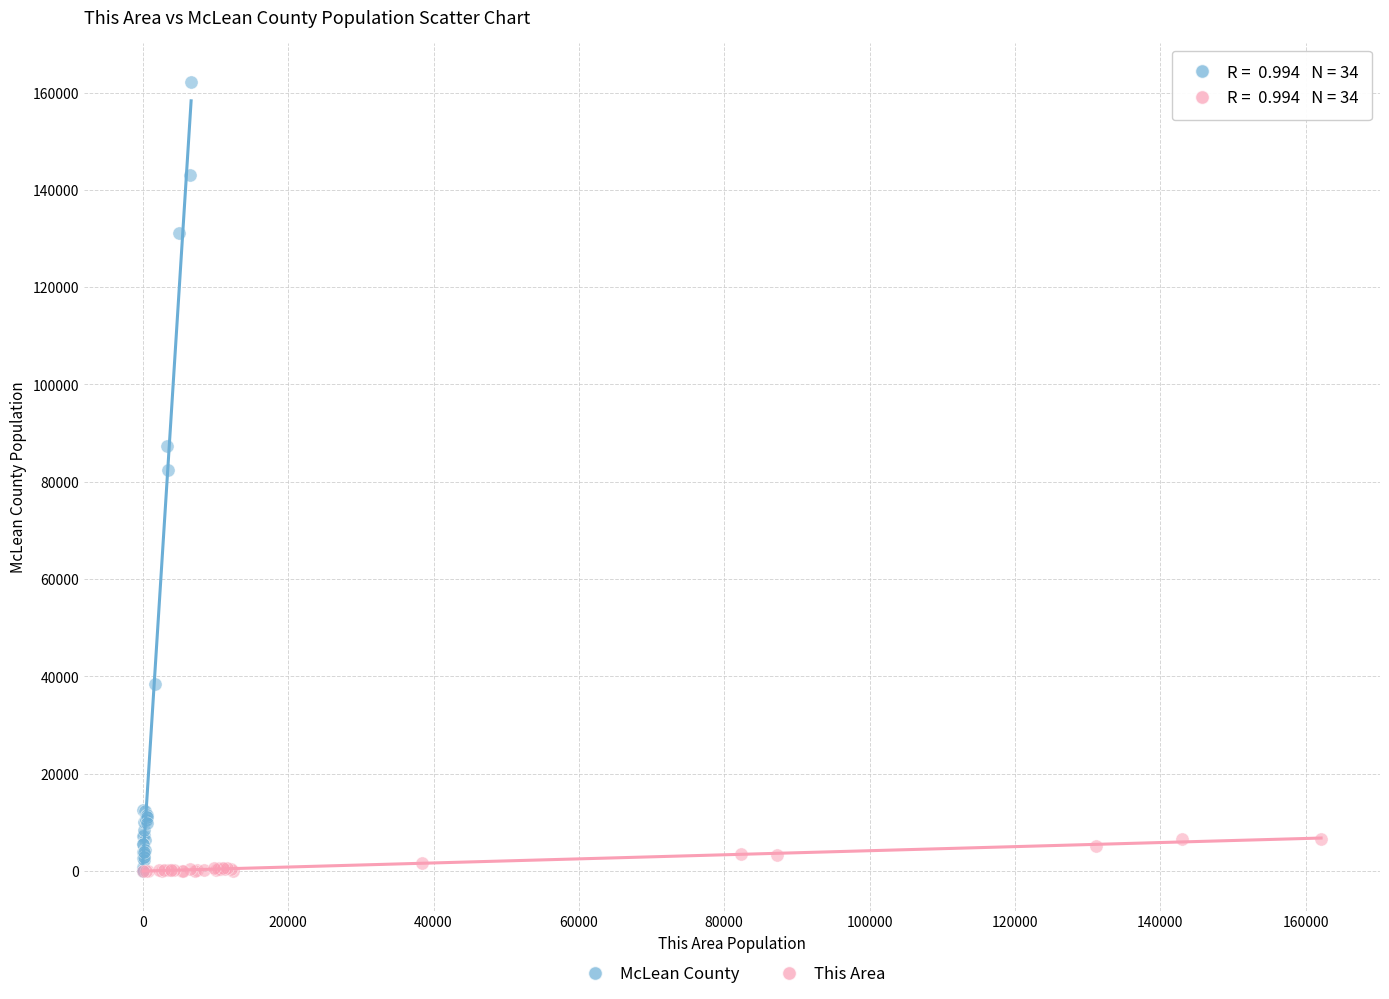

What are all the series names shown in the legend?

McLean County, This Area